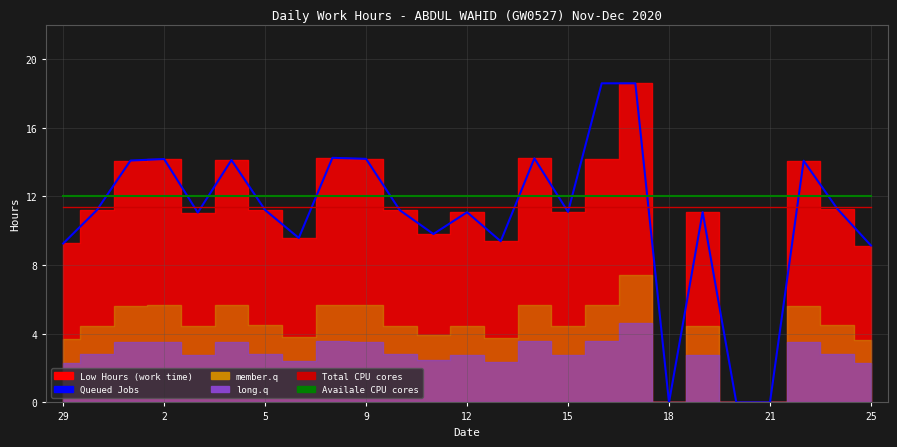

Which series has the largest range (max minus min)?

Queued Jobs